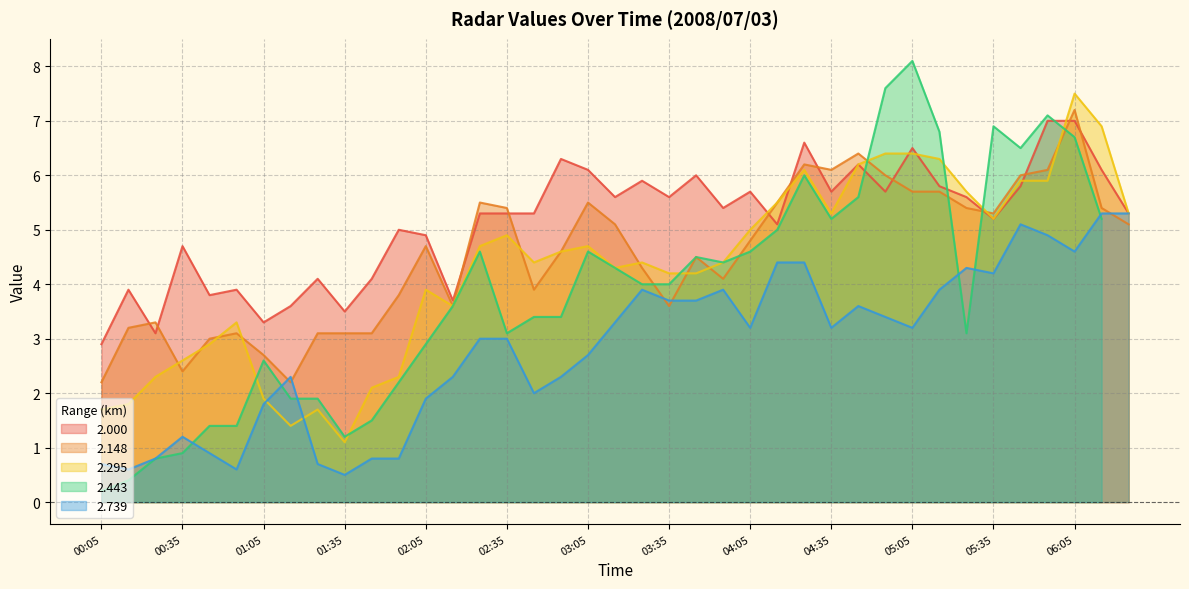

After their last crossing, which series has the higher values: 2.148 or 2.295?

2.295